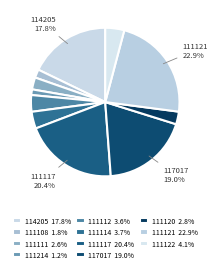

What is the total percentage of 111112 and 111214?

4.8%